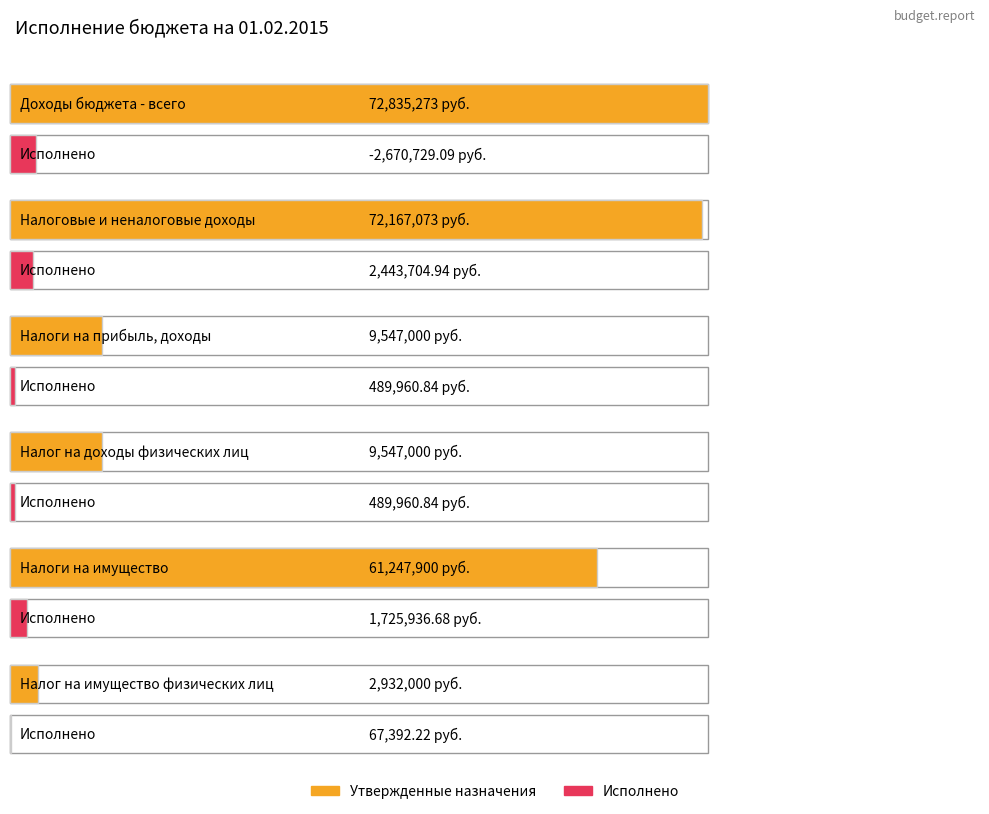

At which category is the sum across all series the highest?

Налоговые и неналоговые доходы